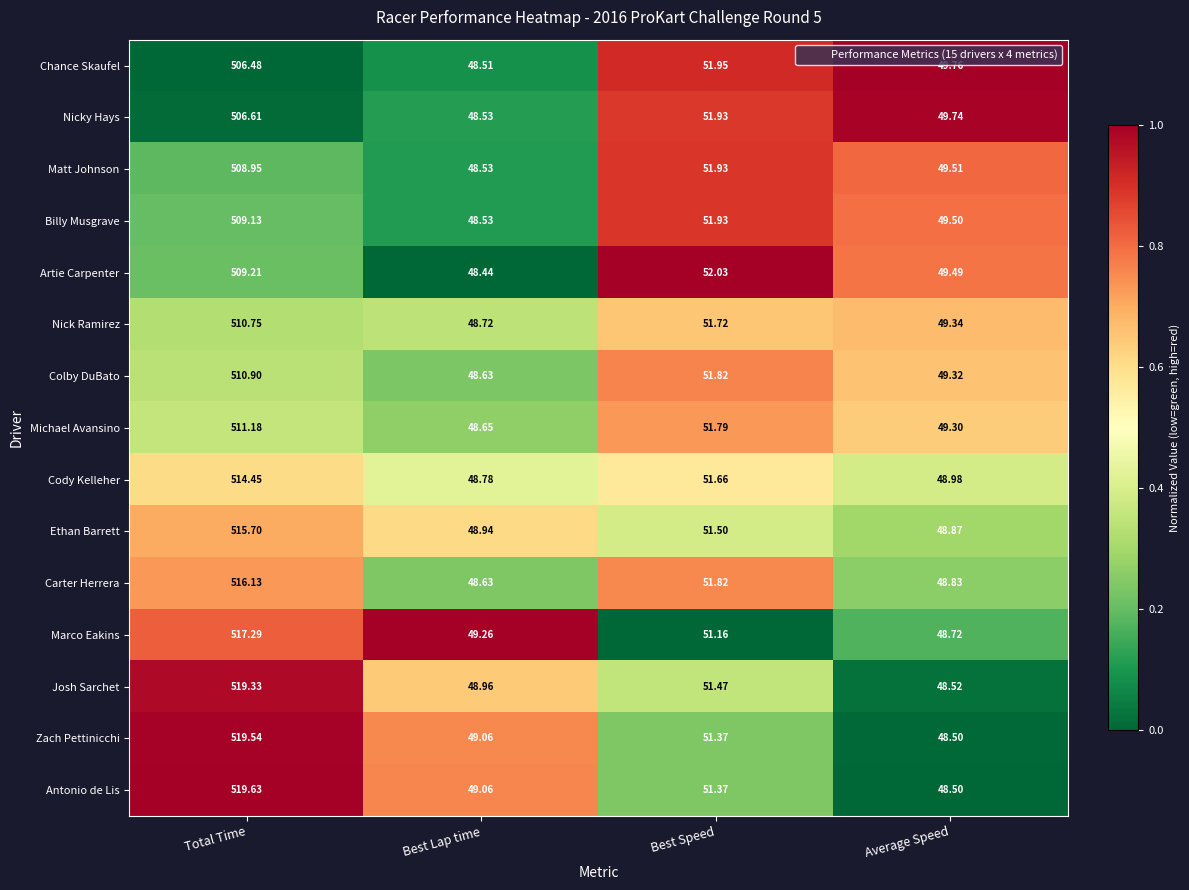

Where does the Cody Kelleher series first go above 51?

Total Time